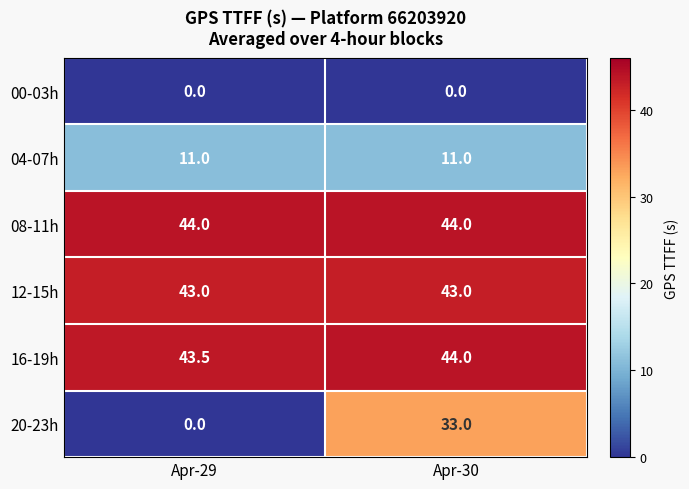

How many data points does each series have?

2